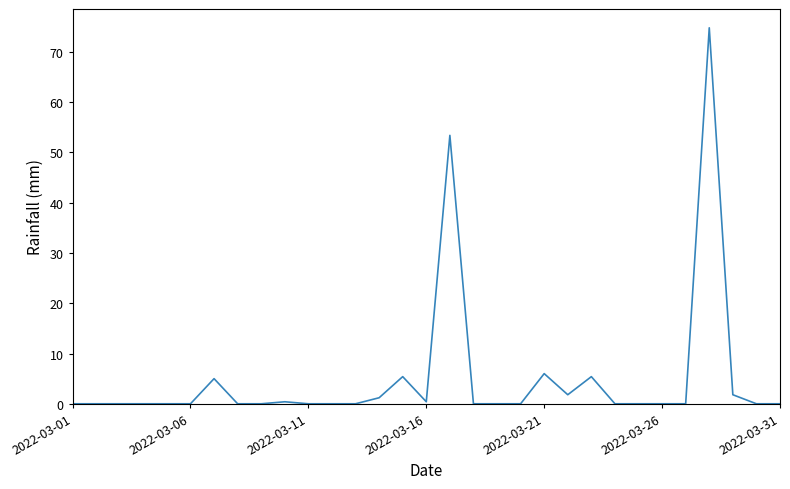

What is the maximum value shown in the chart?

74.8